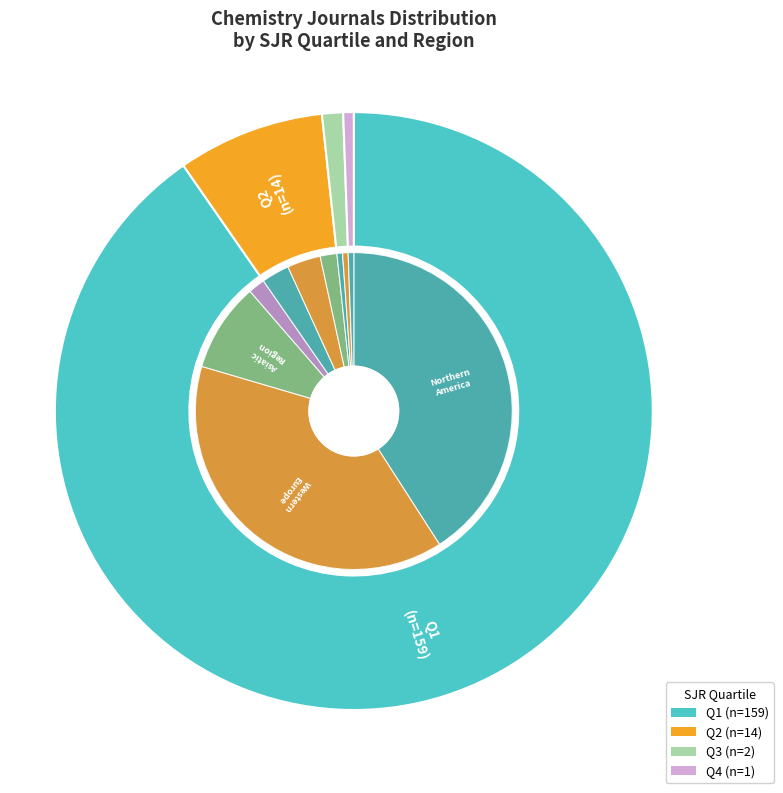

To the nearest percent, what portion does Q3 represent?

1%